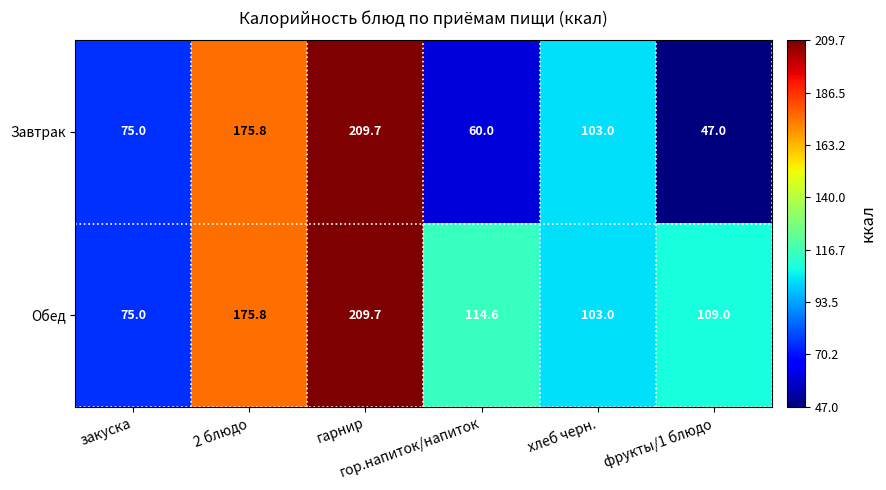

What is the difference between the maximum and minimum values in the Завтрак series?

162.7